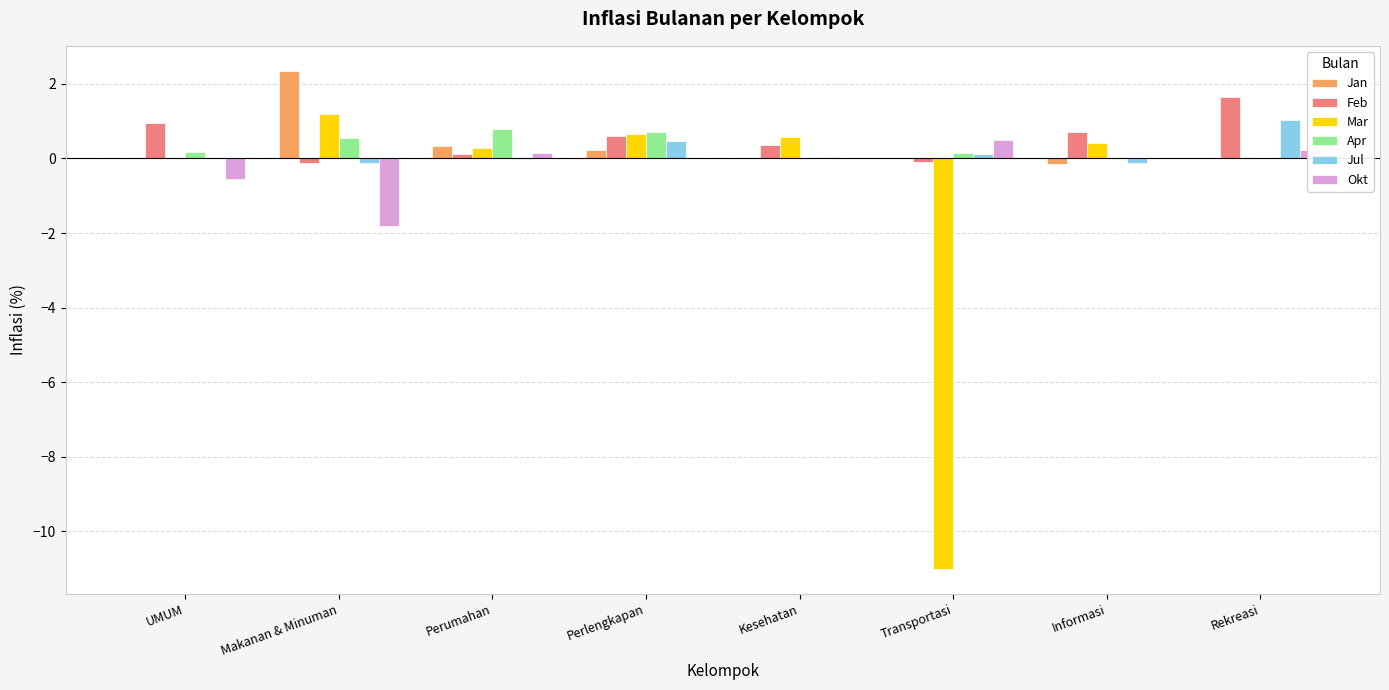

What is the total value across all series at Rekreasi?

2.9